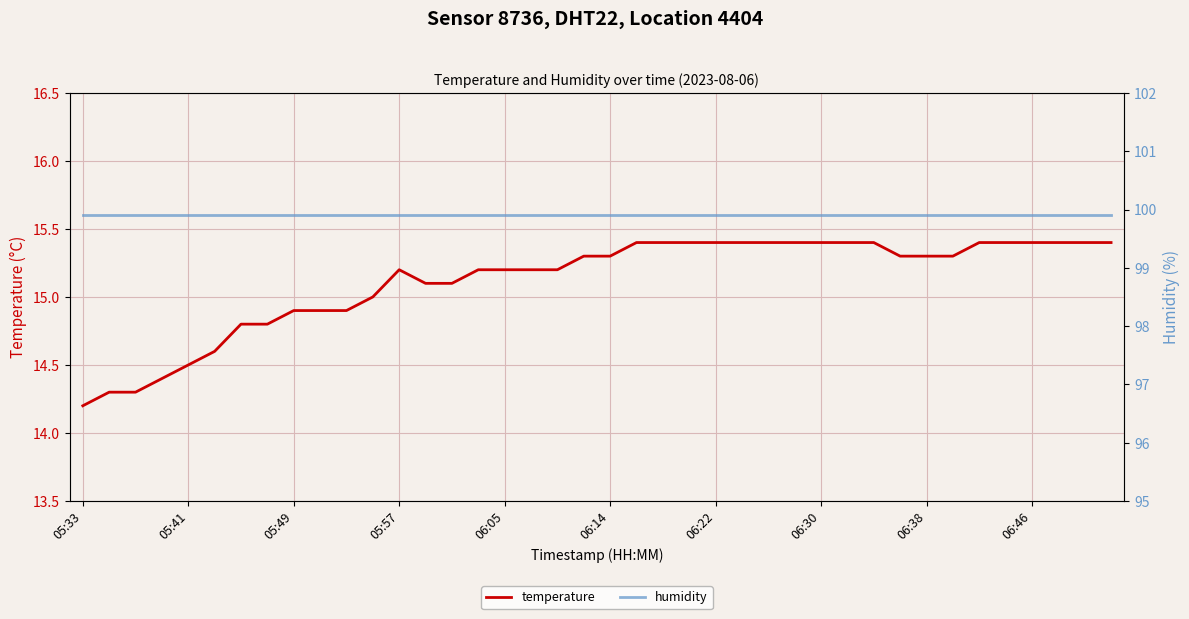

True or false: humidity and temperature cross at least once.

False